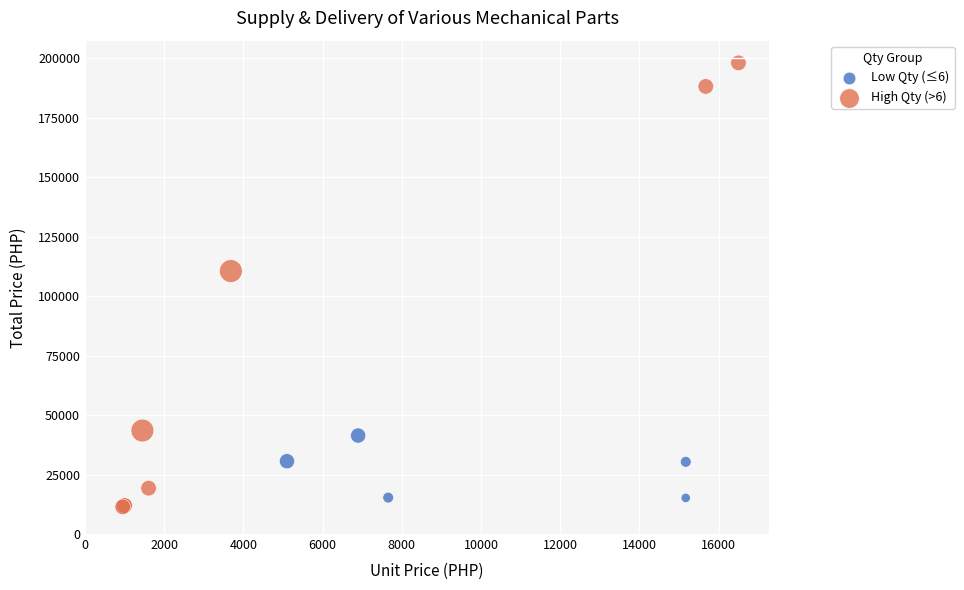

Which series has the largest Y range (max minus min)?

High Qty (>6)